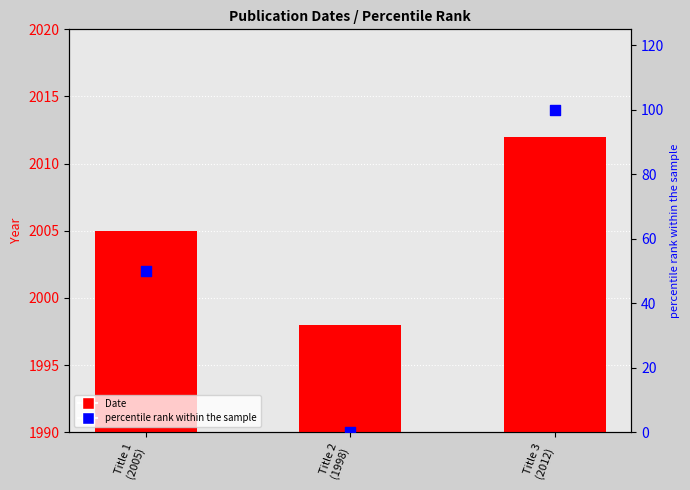

Which series reaches the maximum Y coordinate?

Date